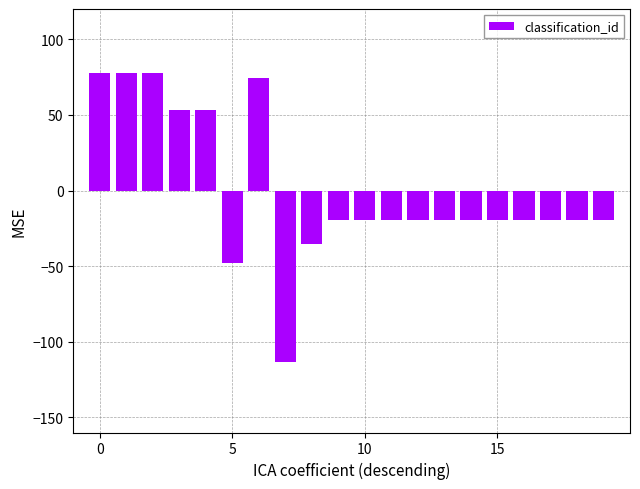

What is the difference between the second highest and second lowest values?

125.6